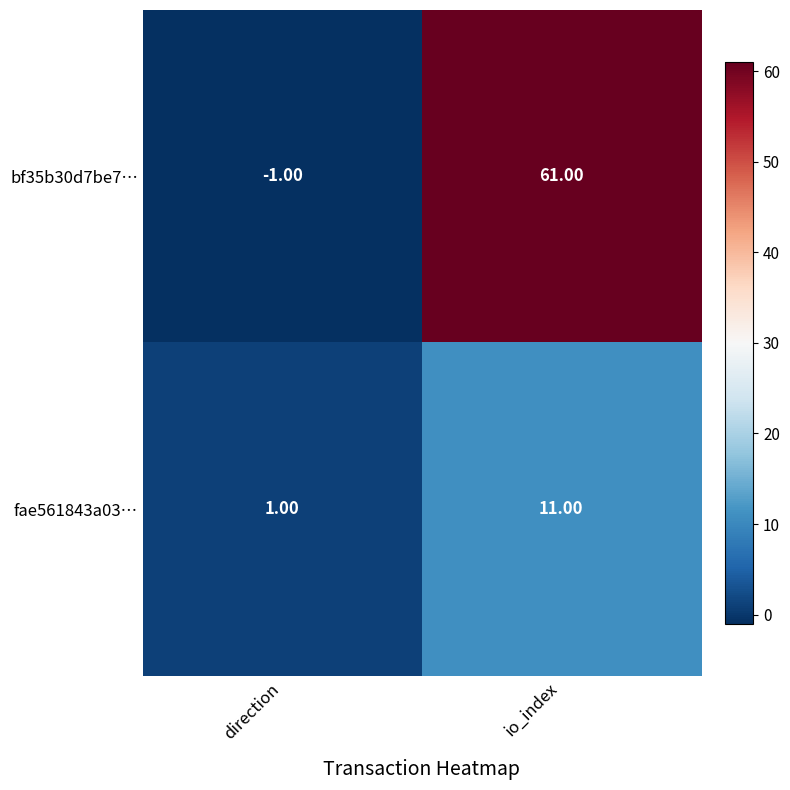

At which label is fae561843a03… closest to 6?

direction